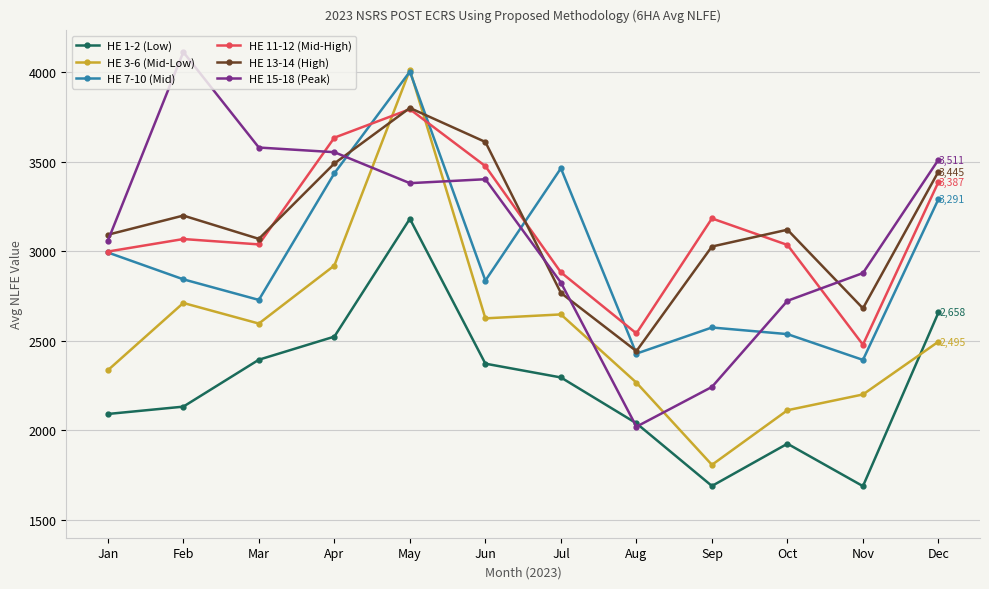

At which category does HE 3-6 (Mid-Low) reach its first local peak?

Feb